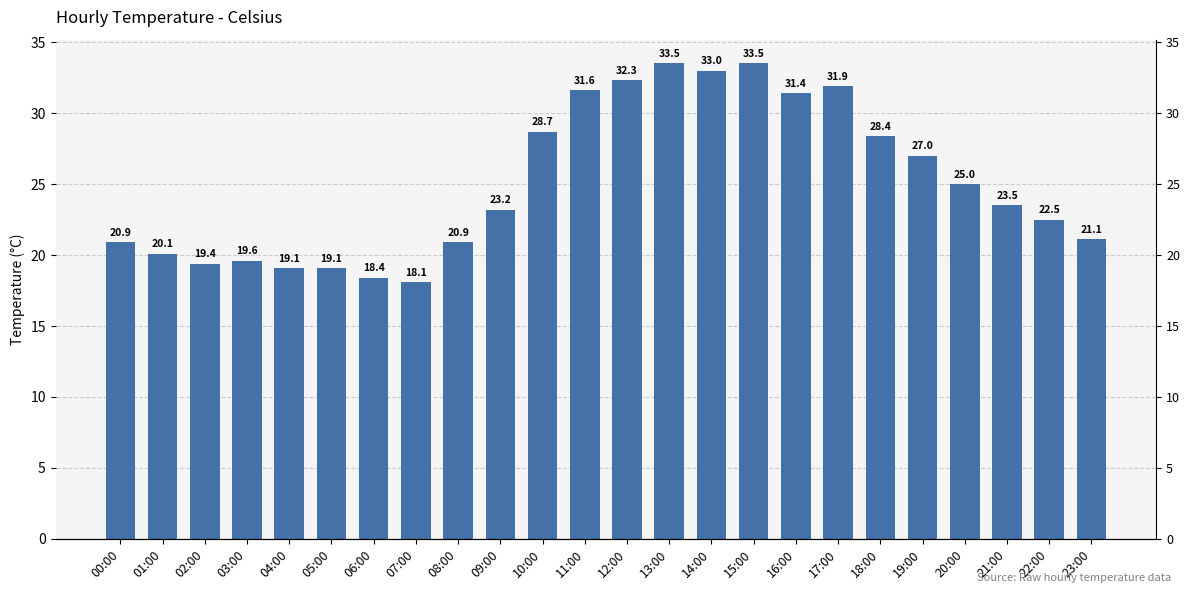

What is the average value?

25.1